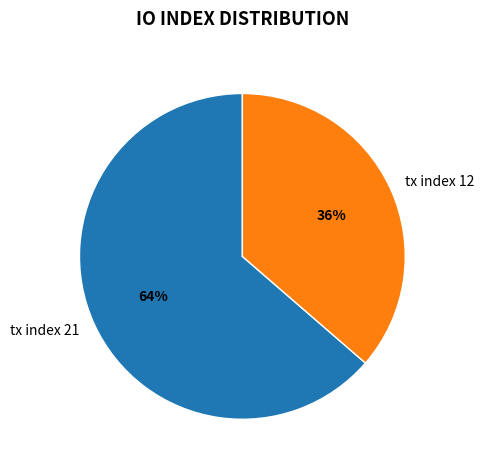

Do tx index 12 and tx index 21 together represent more than half of the pie?

Yes